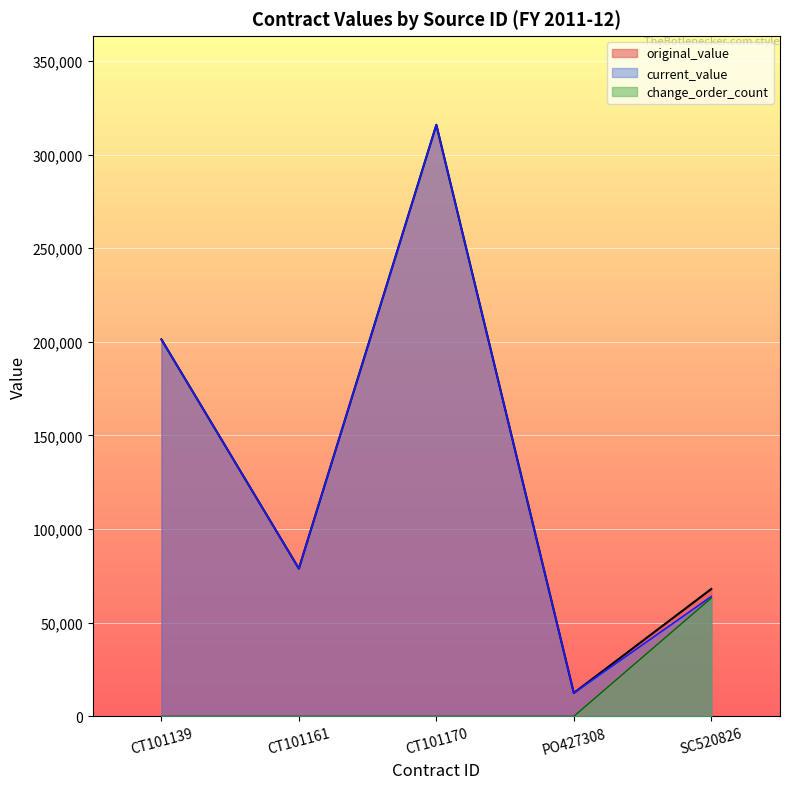

How many data points in original_value are less than 78900?

2